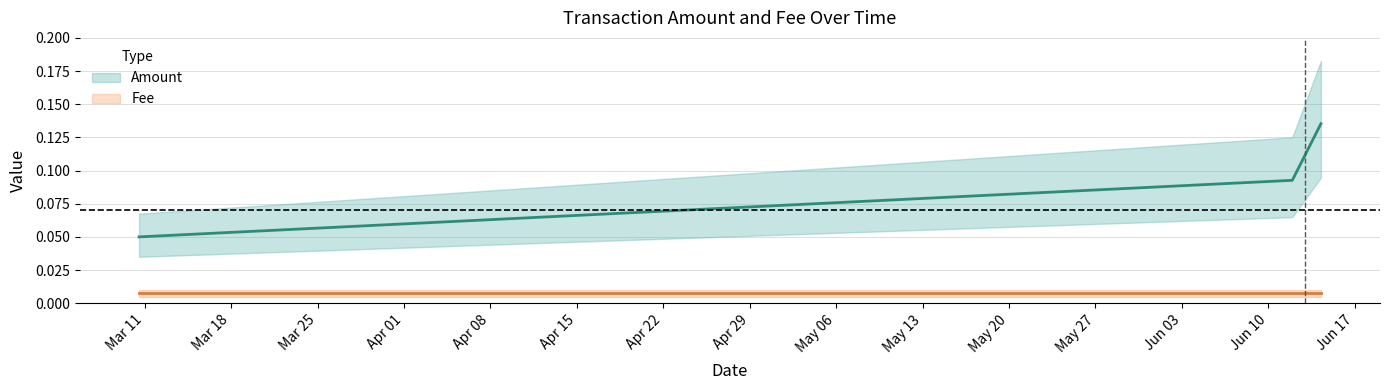

Count the values in the range 0 to 1.

3